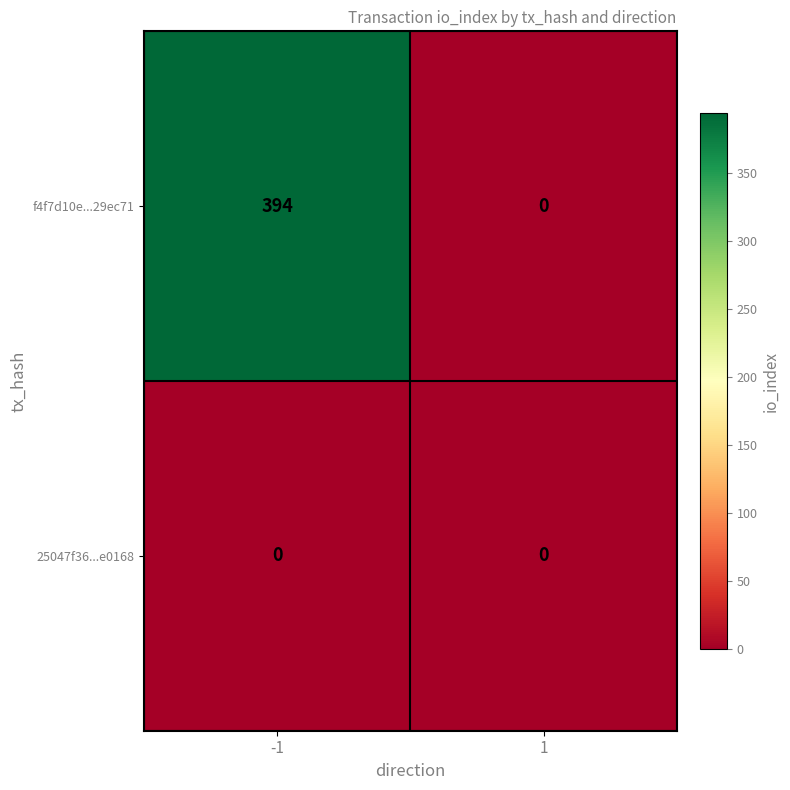

Which series has the largest range (max minus min)?

f4f7d10e...29ec71